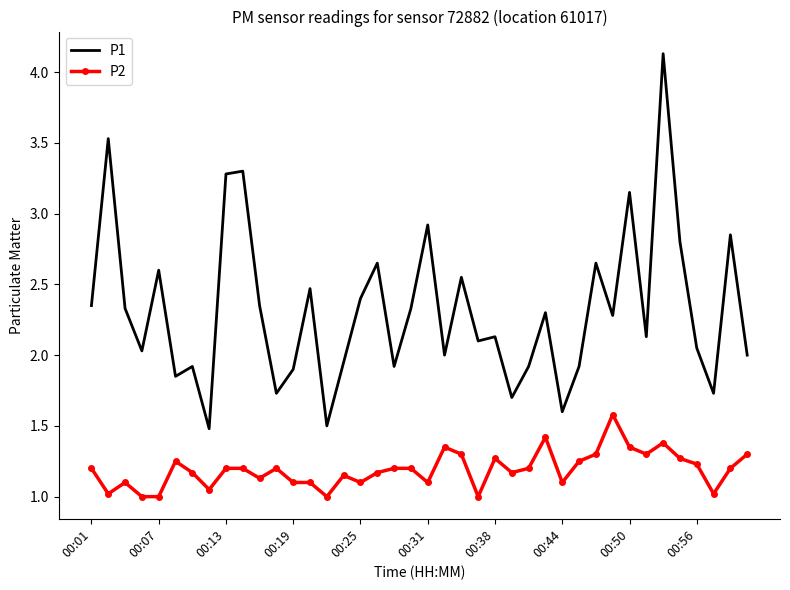

Which series has the largest range (max minus min)?

P1